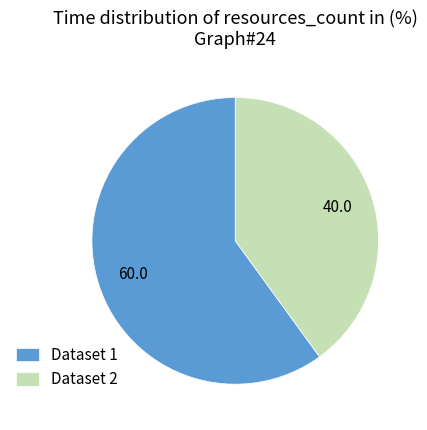

True or false: Dataset 2 accounts for 40% of the total.

True